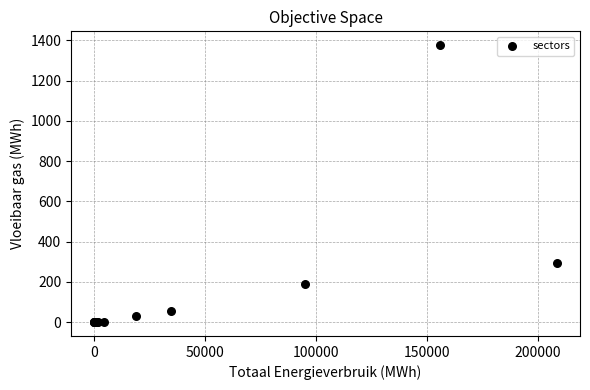

What Y value in the scatter plot is closest to 687?

296.1